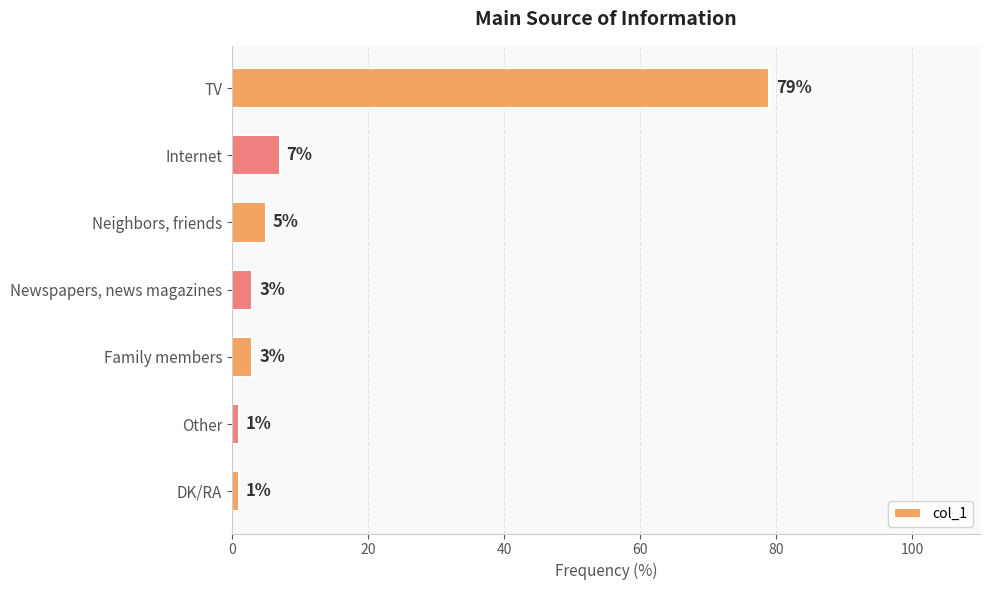

Are the bars grouped side by side (vs. stacked)?

No